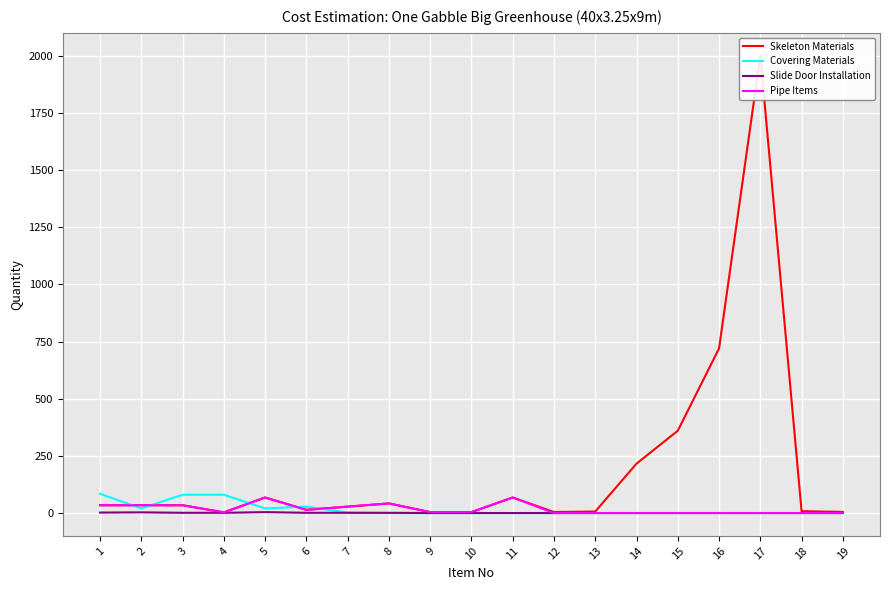

At which category is the sum across all series the highest?

17